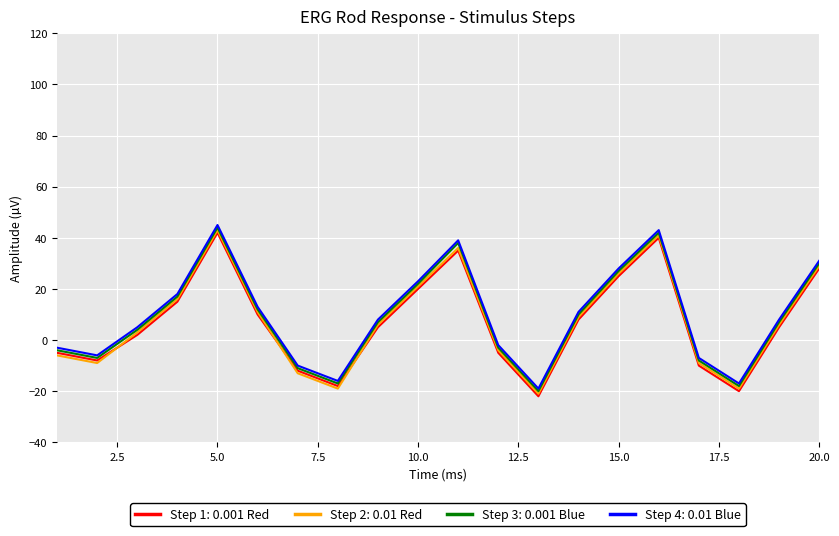

What is the smallest value displayed?

-22